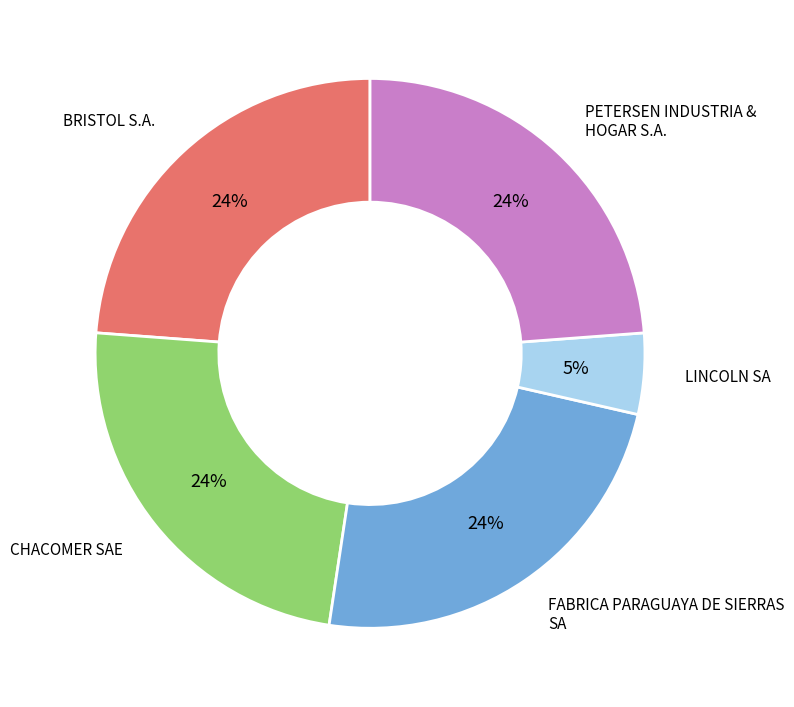

What is the smallest slice in the pie chart?

LINCOLN SA